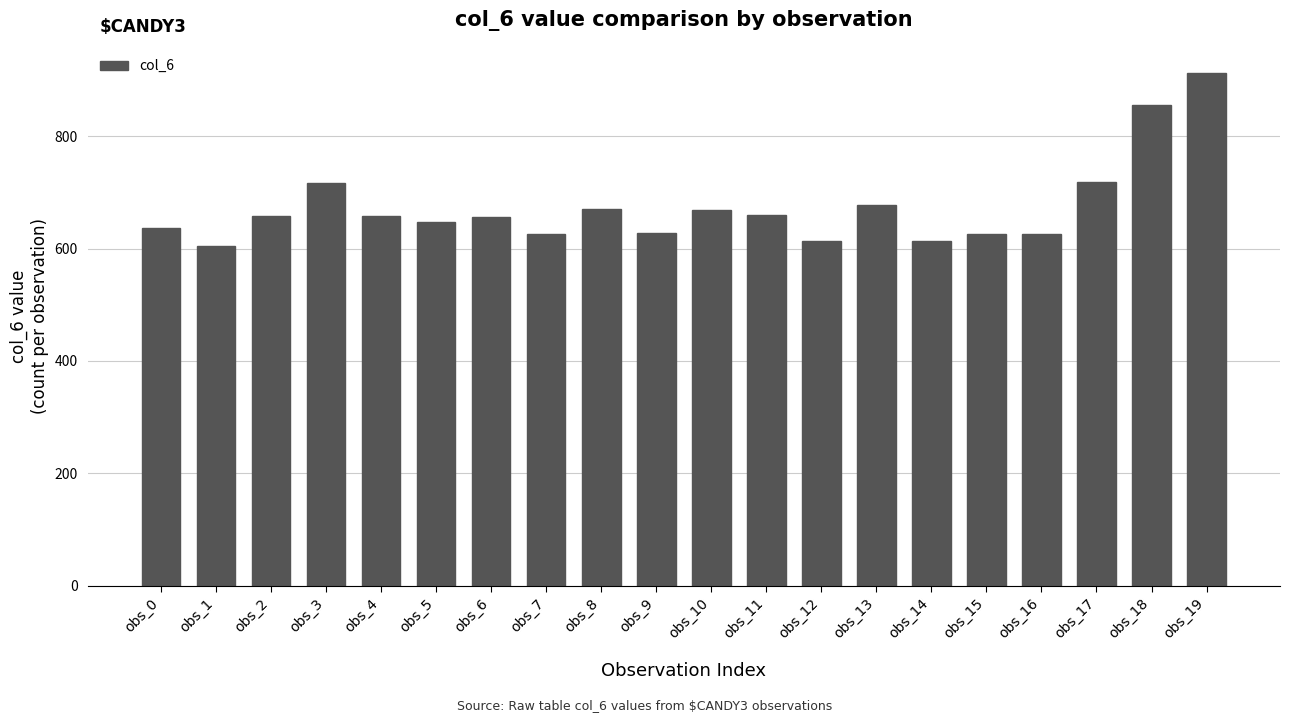

What is the ratio of the value at obs_14 to the value at obs_18?

0.7